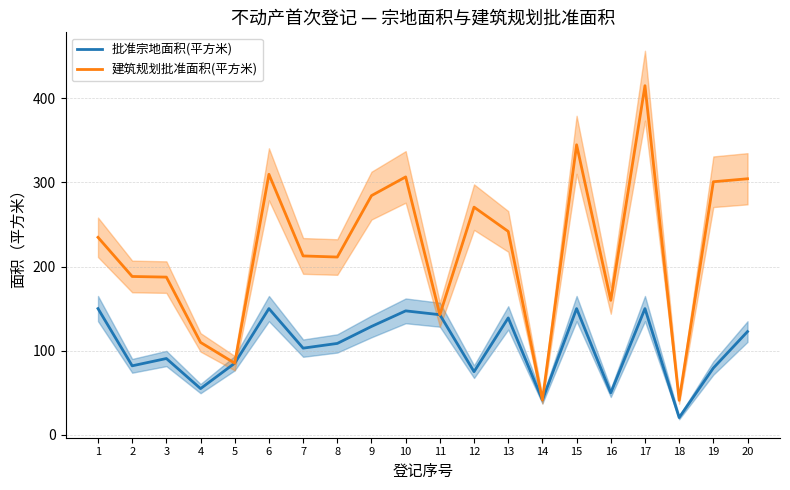

How many lines are shown in the chart?

2